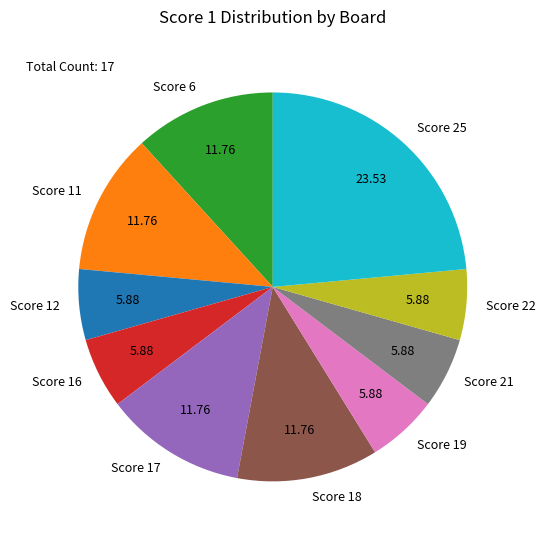

Which slice is the largest?

Score 25